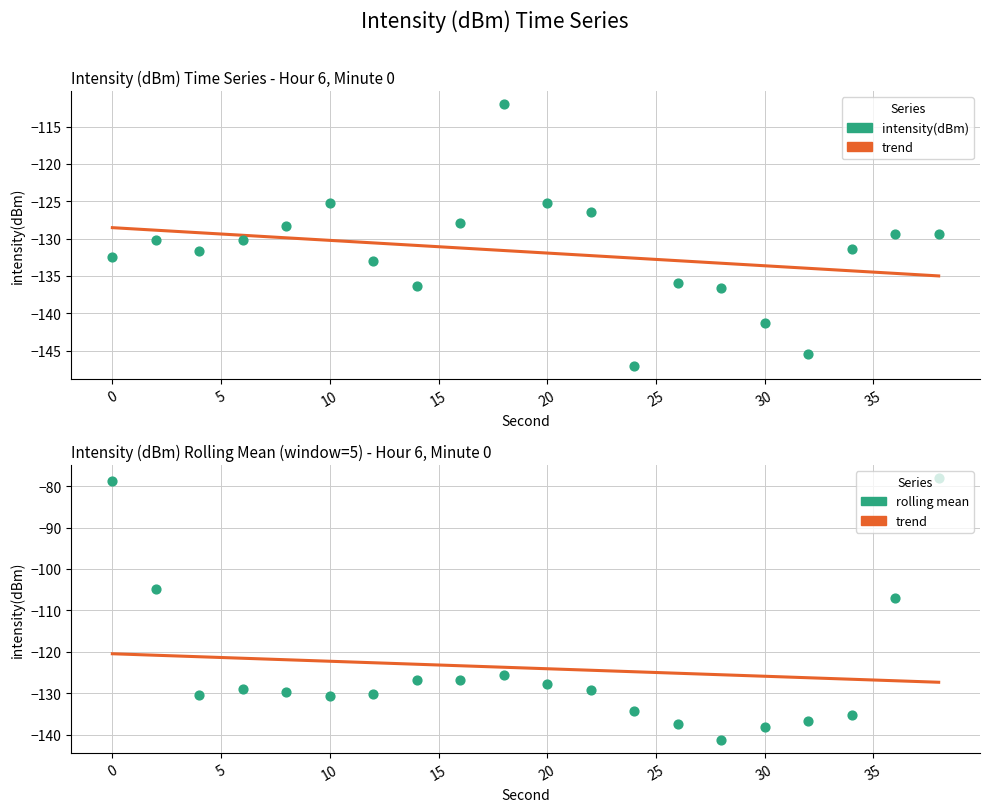

Which series reaches the maximum Y coordinate?

rolling mean